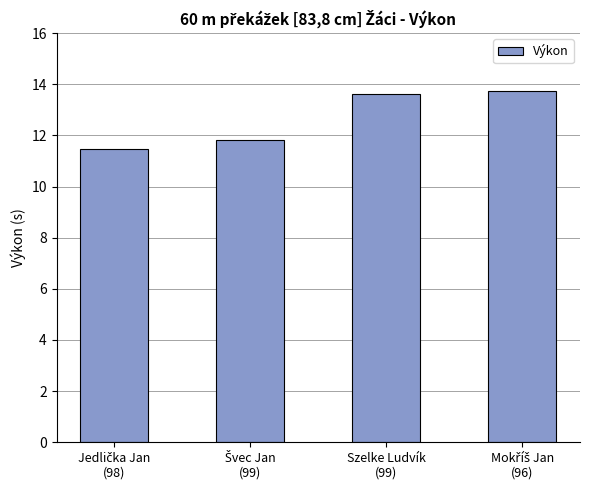

Reading left to right, transcribe all the data shown in this chart.

11.5	11.8	13.6	13.8